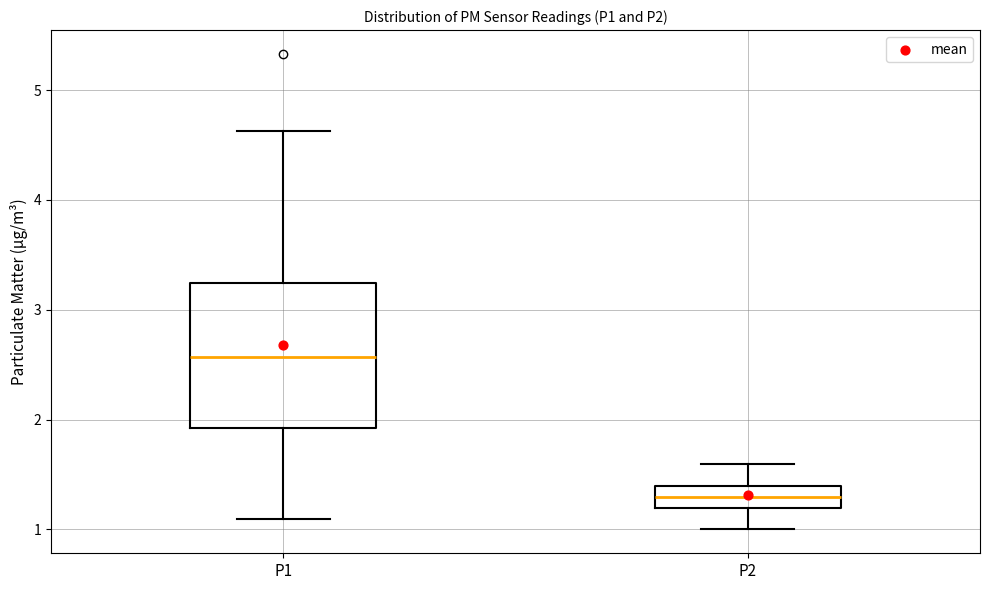

Reading left to right, transcribe this box plot: for each box, give where its median line is, the range the box spans, and where its two whiskers end, as read against the y-axis. The values are not printed on the chart, so give them approximately, as read against the axis.

P1: median 2.6, box 1.9 to 3.2, whiskers 1.1 to 4.6
P2: median 1.3, box 1.2 to 1.4, whiskers 1.0 to 1.6